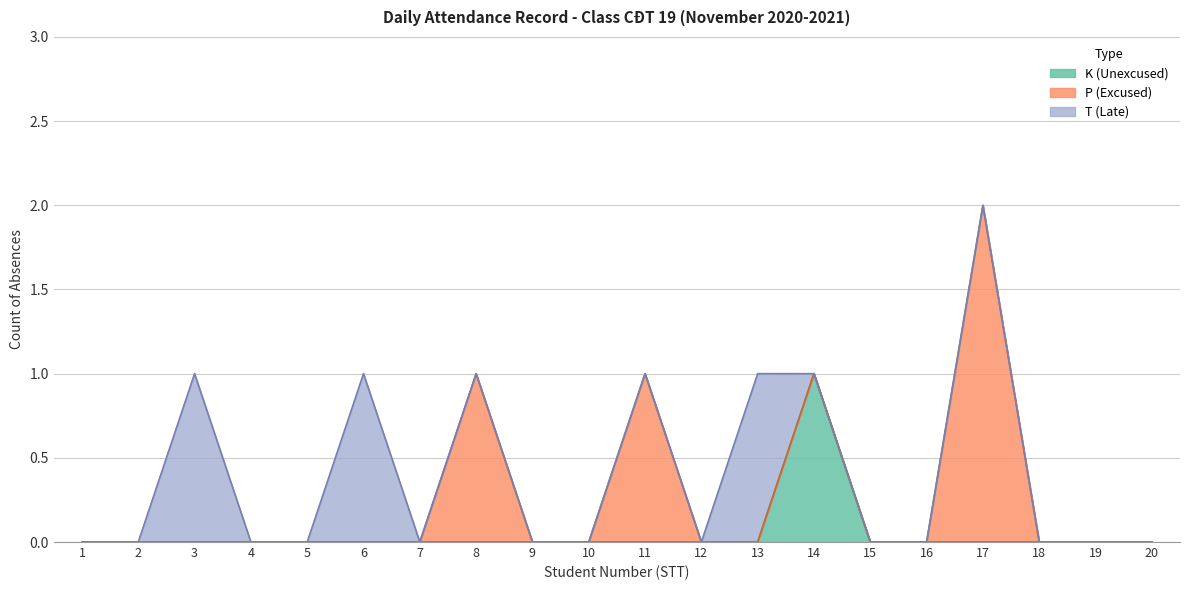

True or false: T and P cross at least once.

False